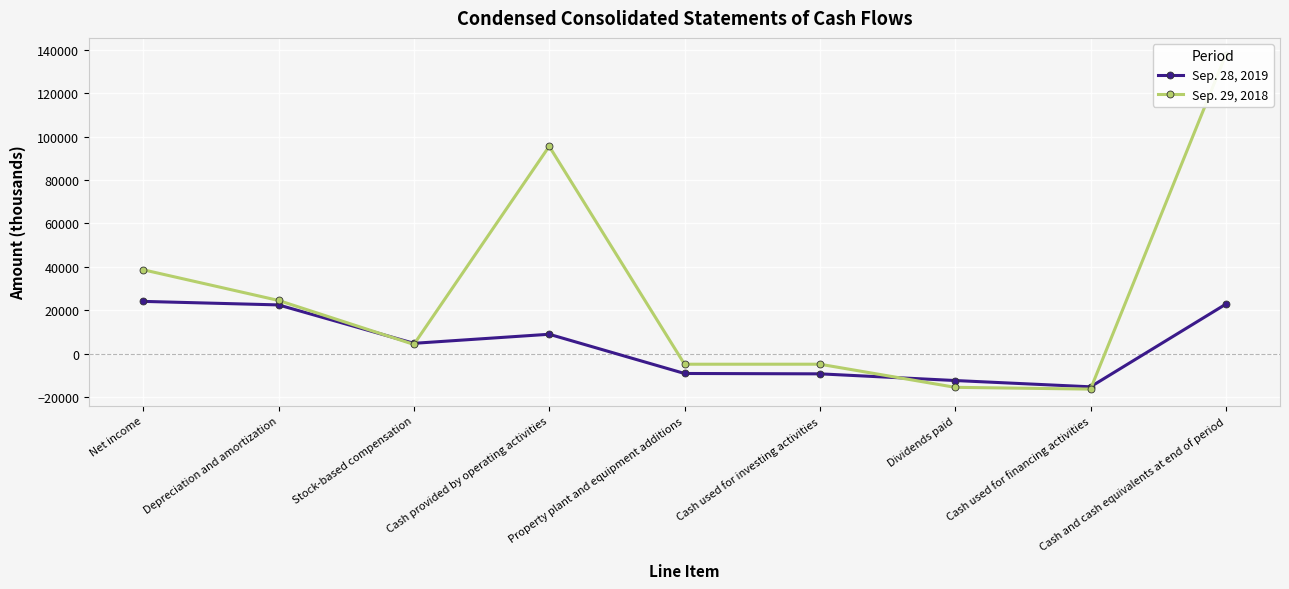

What is the label of the 9th point from the right?

Net income